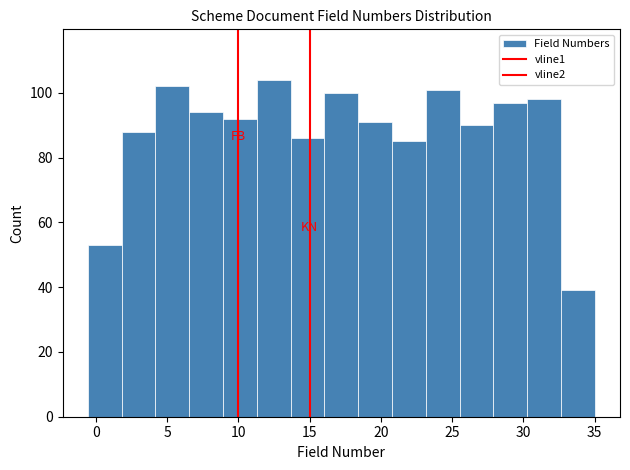

Which range on the x-axis has the tallest bar?

11.5 to 13.5